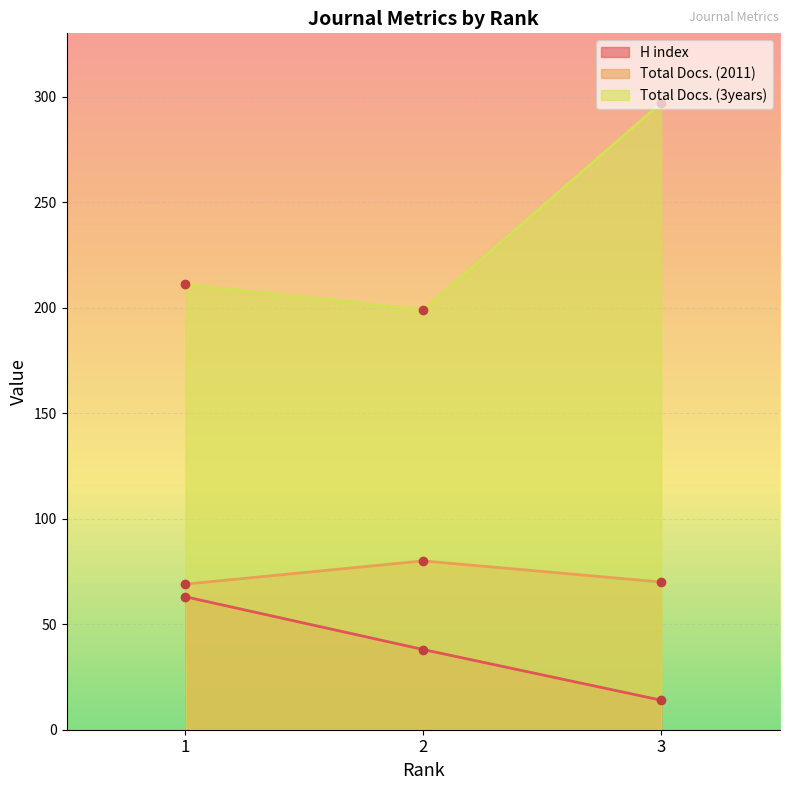

Between 2 and 3, which is larger?

2